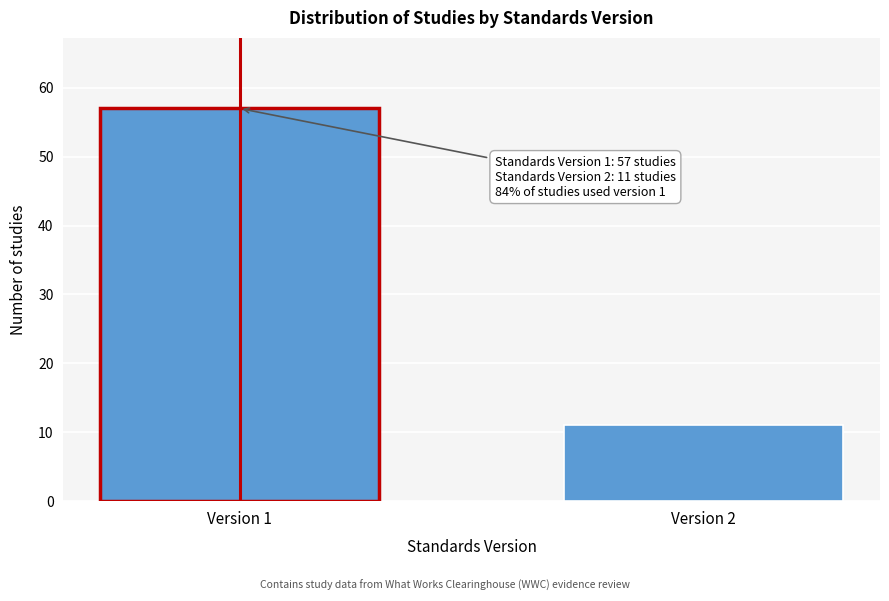

Reading left to right, list all the values displayed in this chart.

57	11